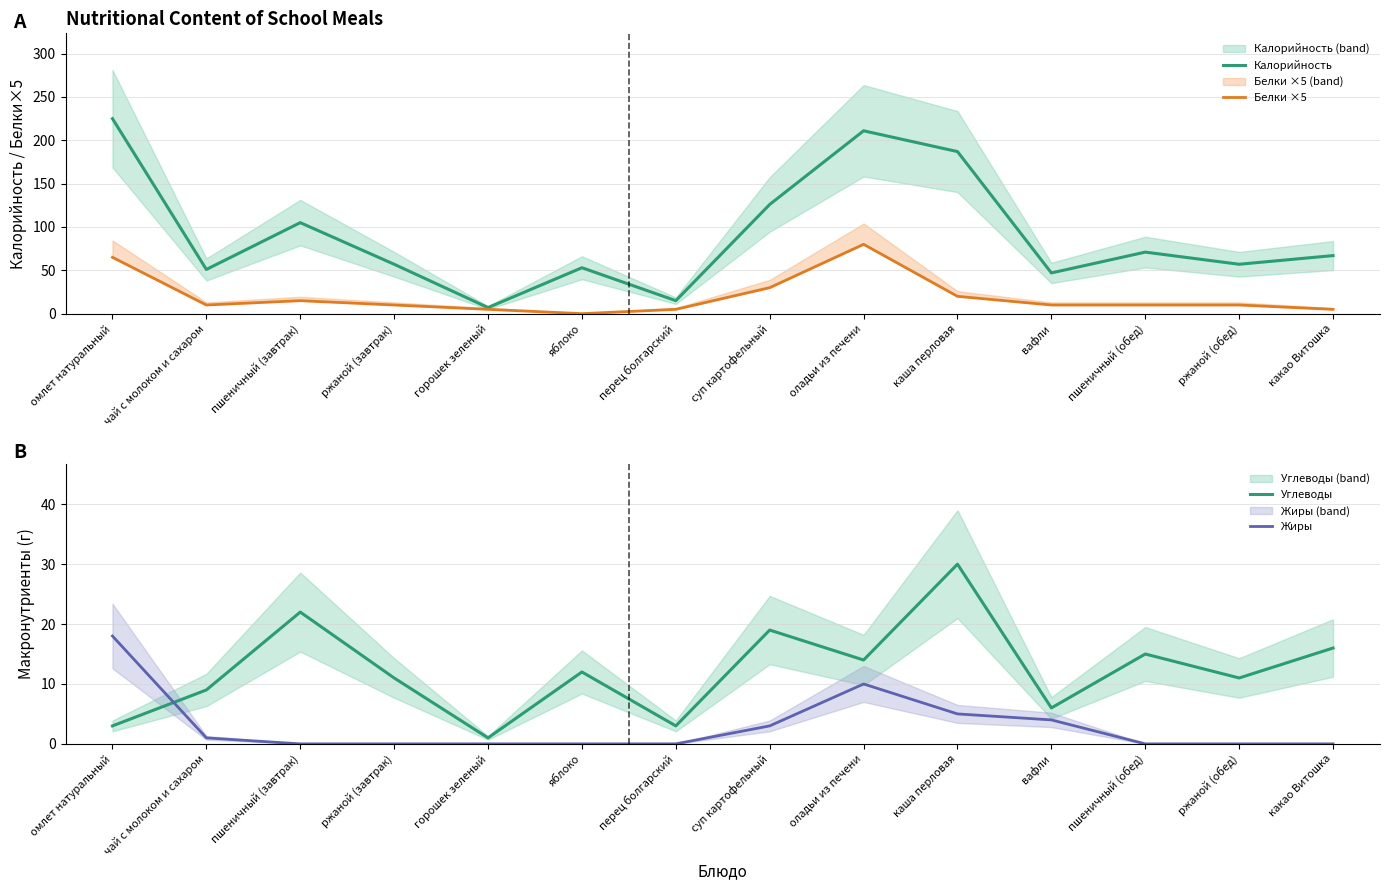

What is the greatest value displayed?

225